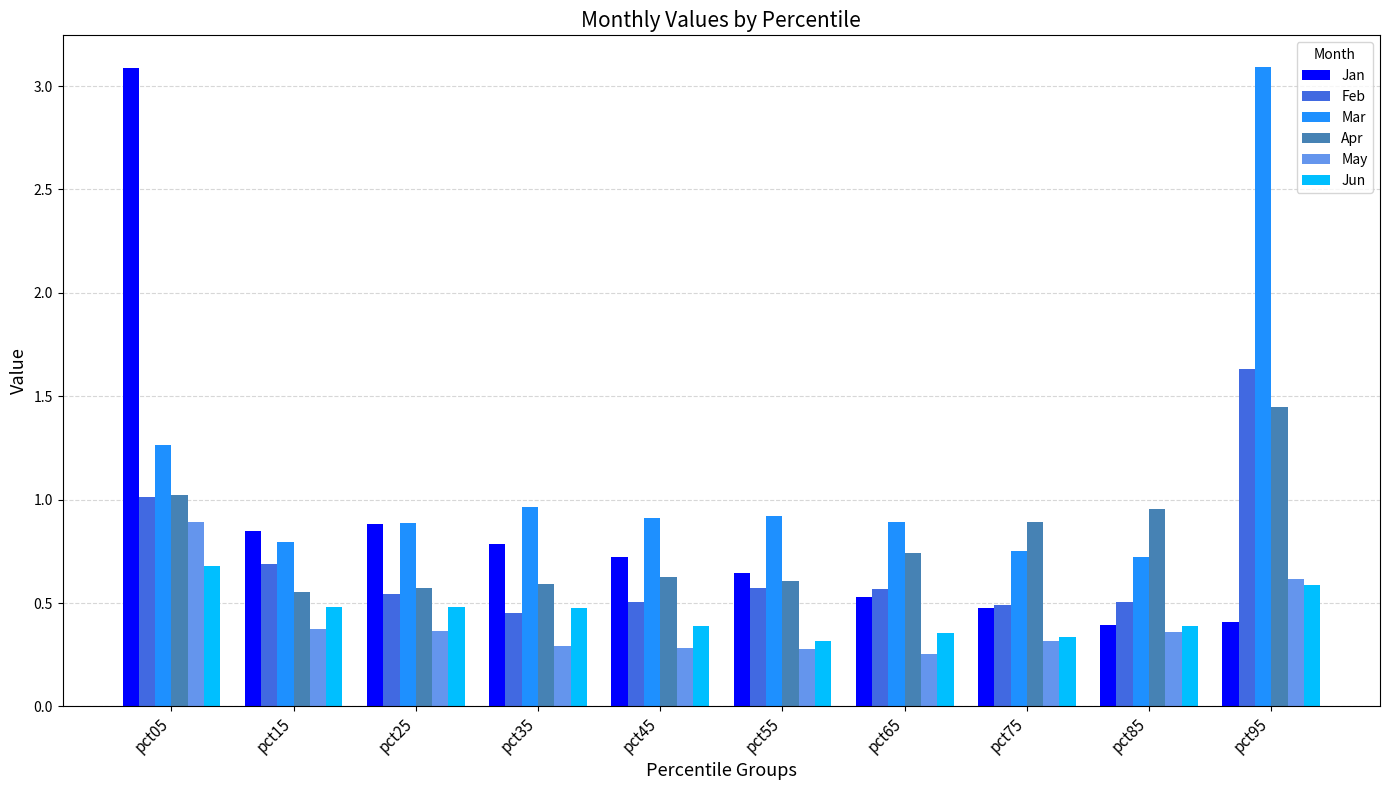

At how many categories does at least one series exceed 0?

10